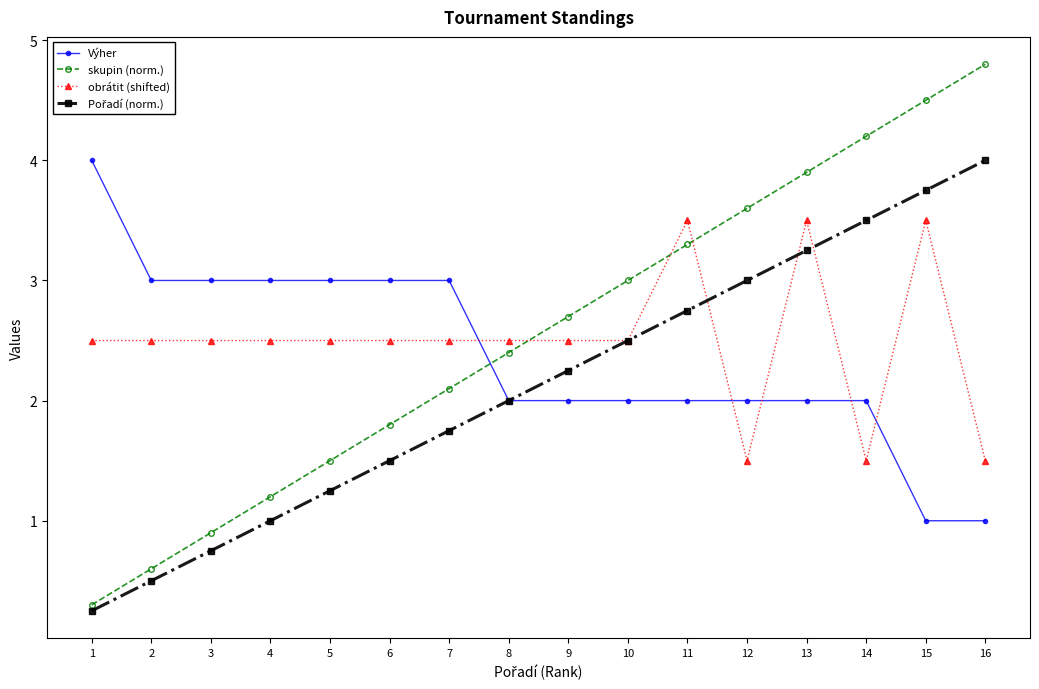

The Výher series shows 2.0 at 13. True or false?

True